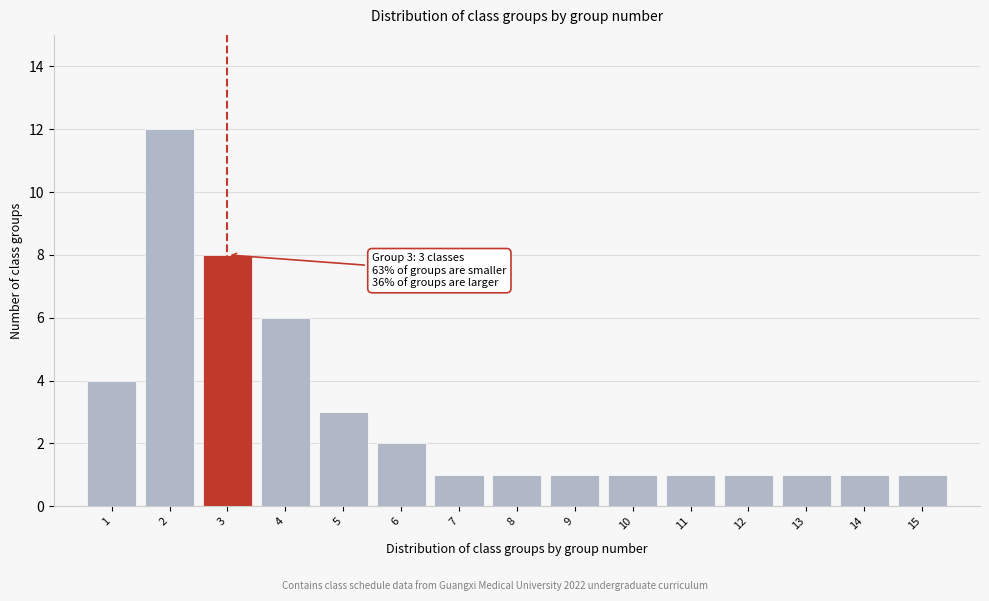

Reading left to right, transcribe all the data shown in this chart.

4	12	8	6	3	2	1	1	1	1	1	1	1	1	1